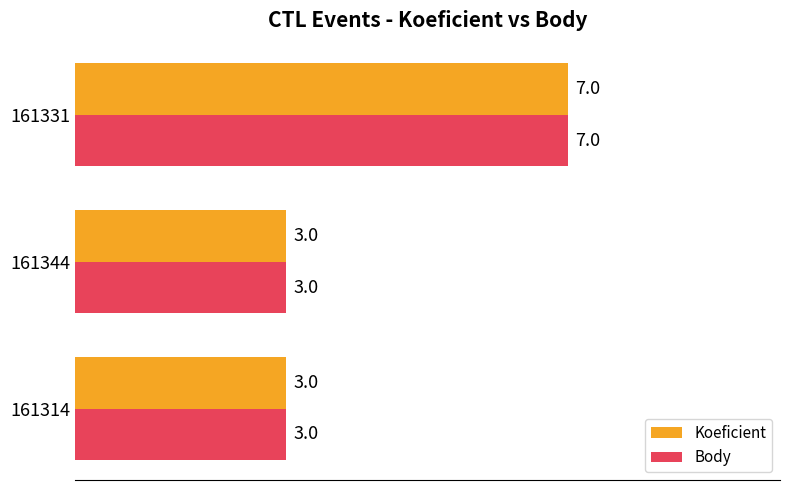

At how many categories does at least one series exceed 4?

1